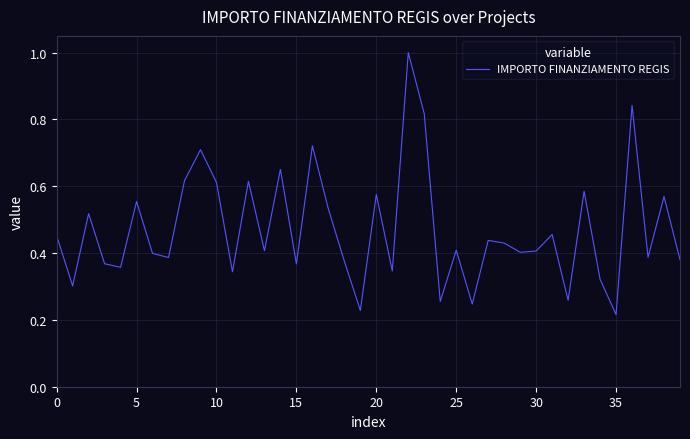

What is the greatest value displayed?

1.0